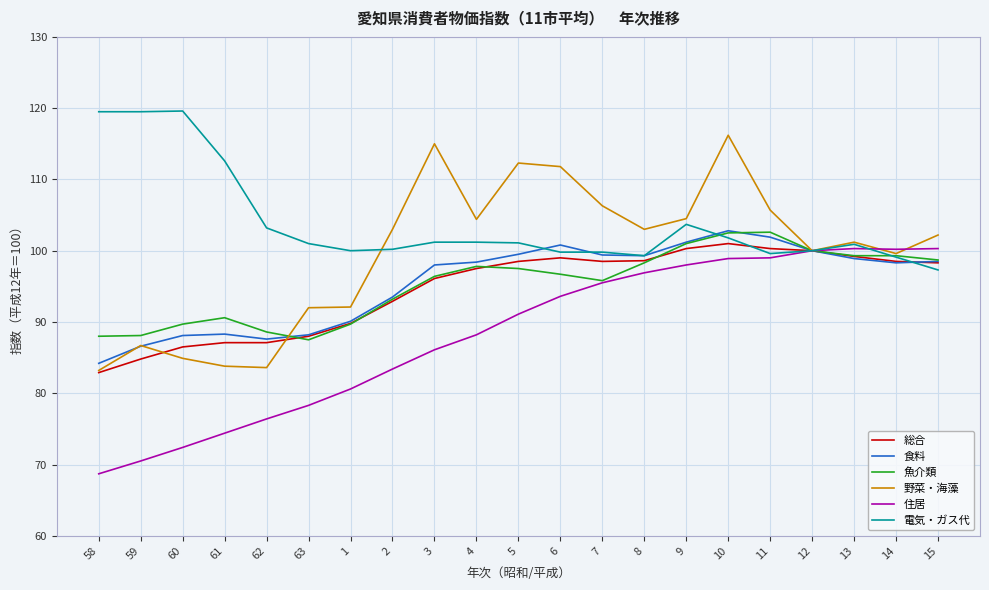

Does the chart display data point markers on the line(s)?

No